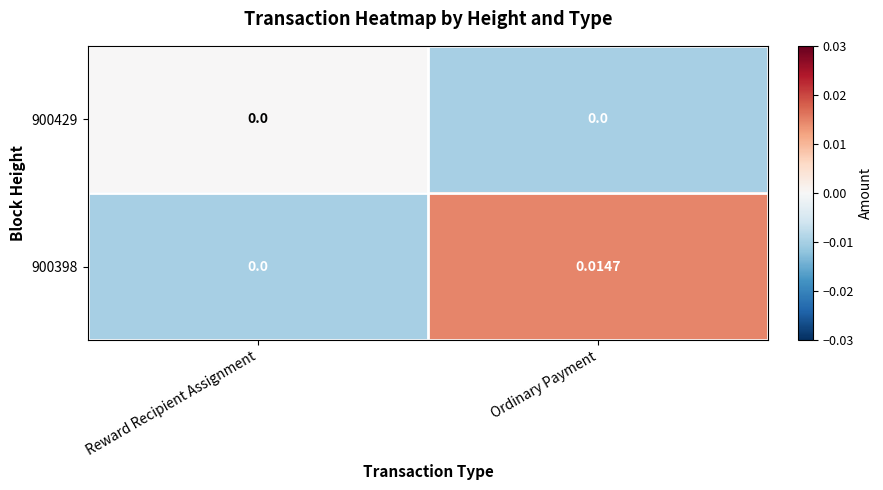

At which category is the sum across all series the highest?

Ordinary Payment